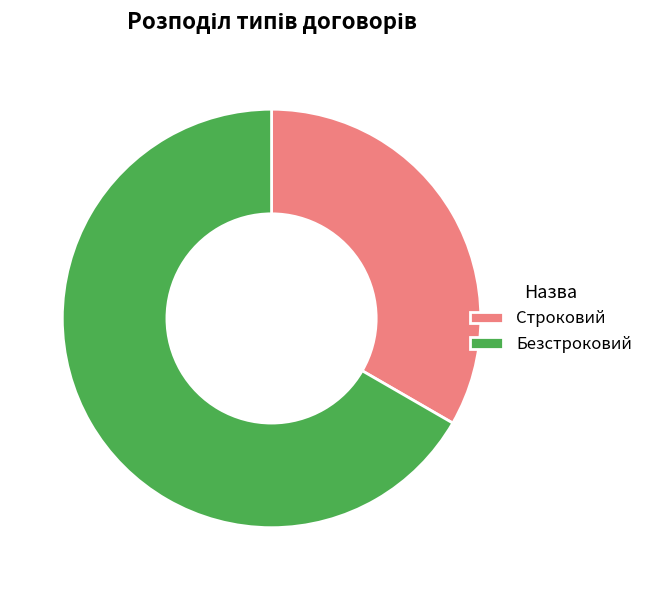

Is the sum of Строковий and Безстроковий greater than half?

Yes